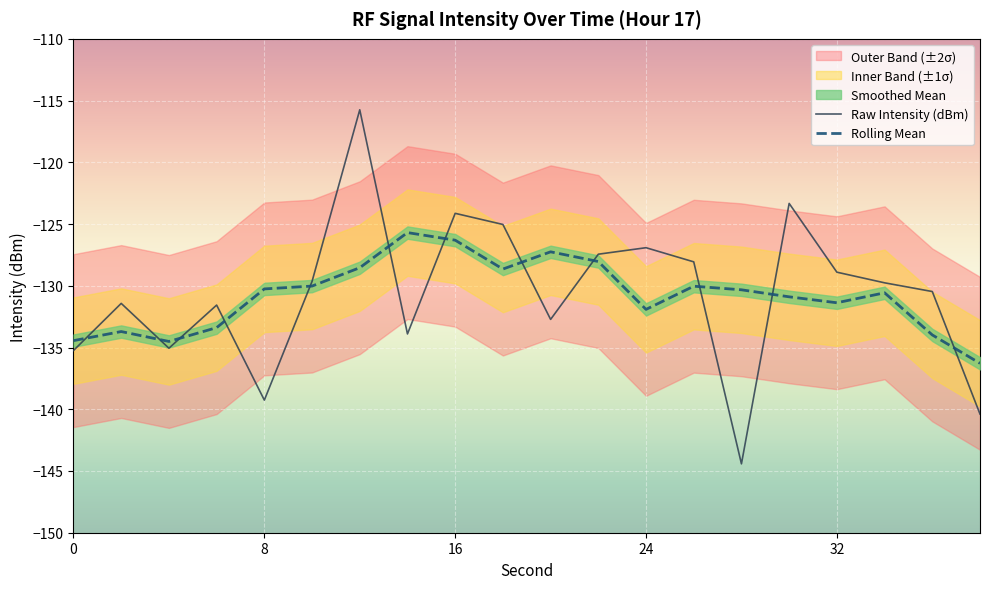

What is the highest value of the Rolling Mean series?

-125.7